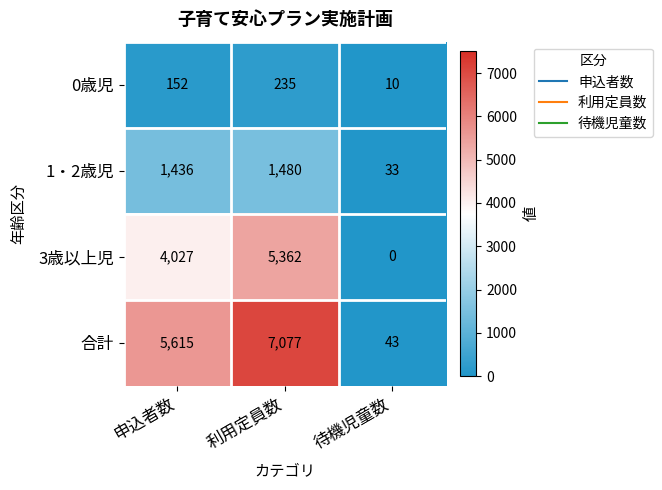

What is the total value across all series at 待機児童数?

86